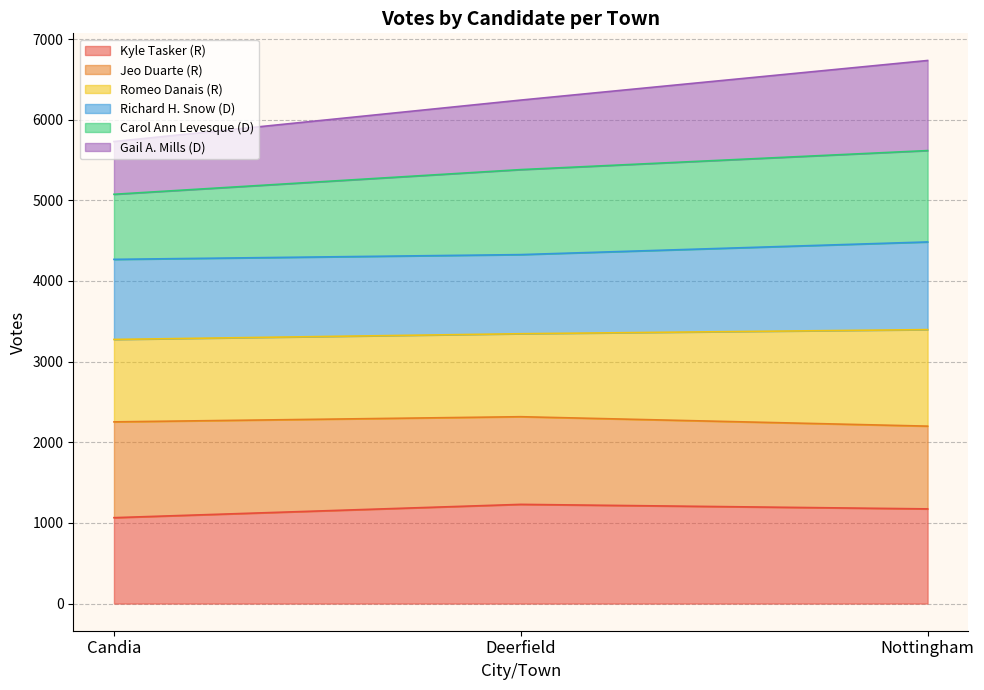

True or false: Gail A. Mills (D) has a value of 9282 at Deerfield.

False